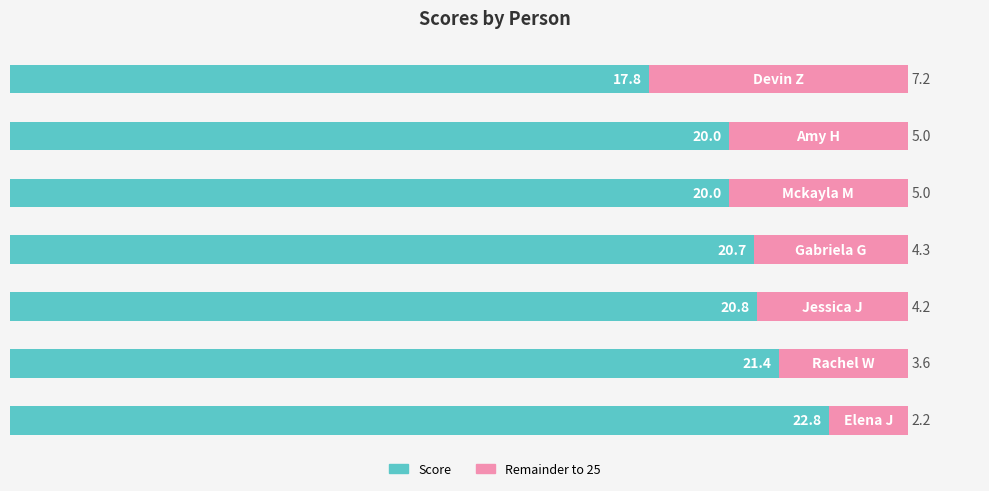

What is the label of the 5th bar from the left?

Jessica J